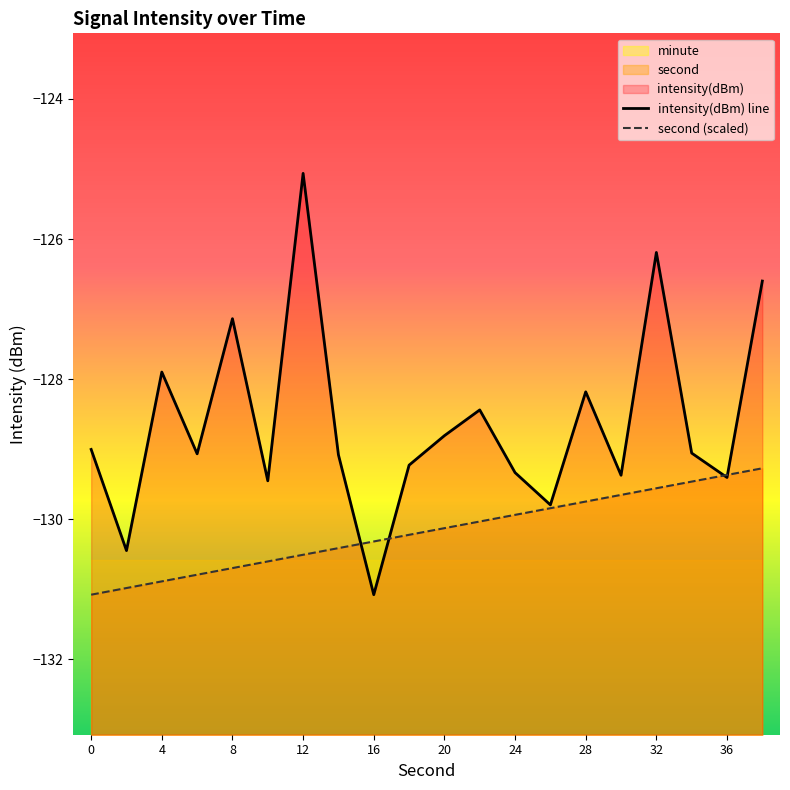

True or false: intensity(dBm) line and second (scaled) intersect in this chart.

True